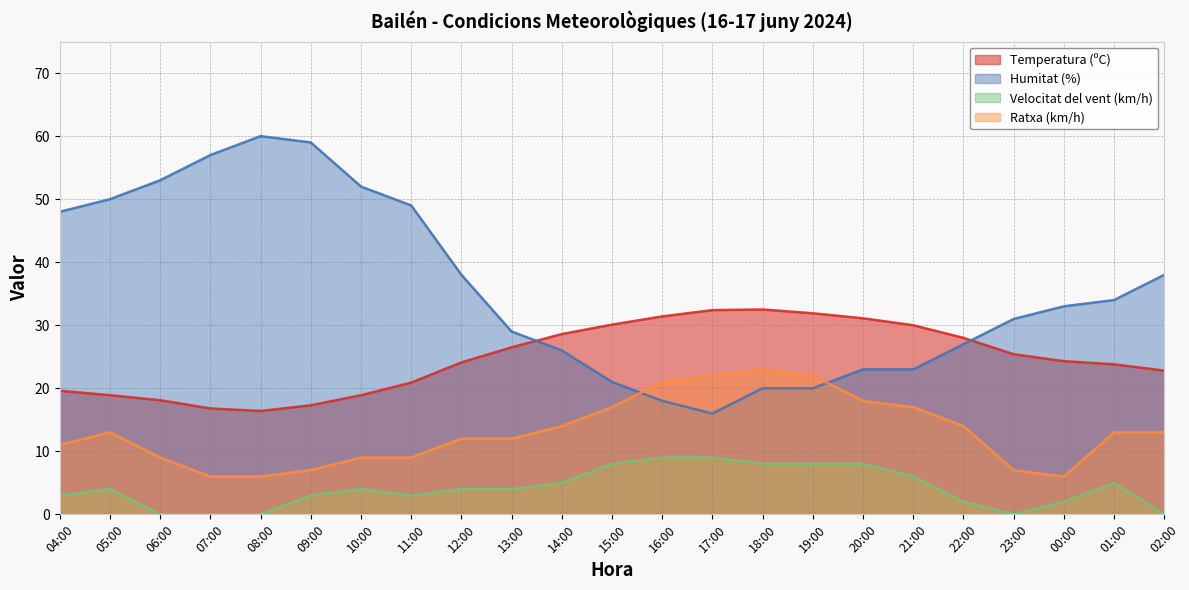

Which series has the largest range (max minus min)?

Humitat (%)